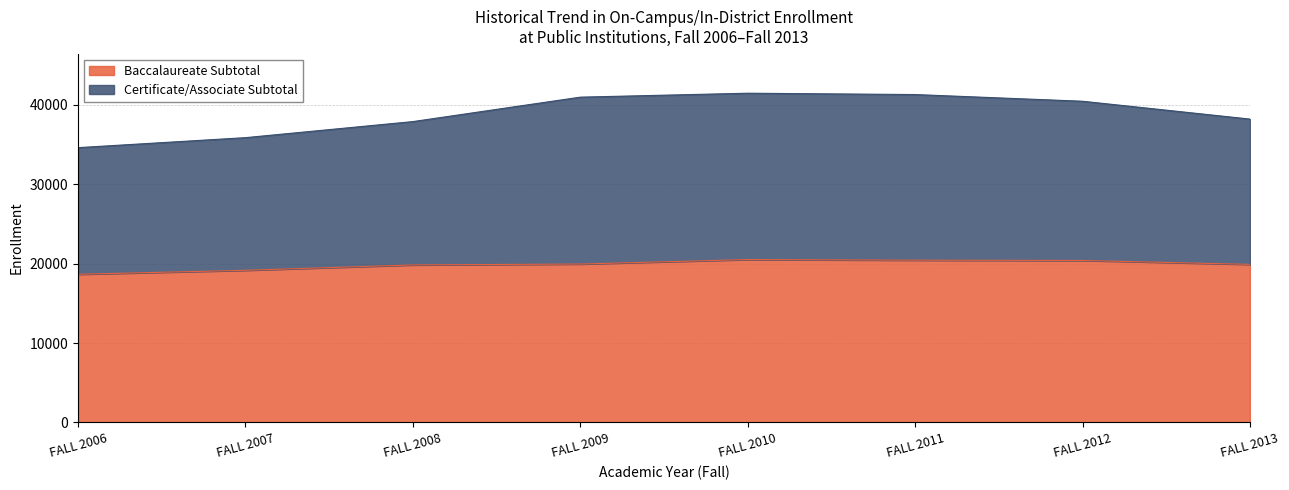

What are all the series names shown in the legend?

Baccalaureate Subtotal, Certificate/Associate Subtotal